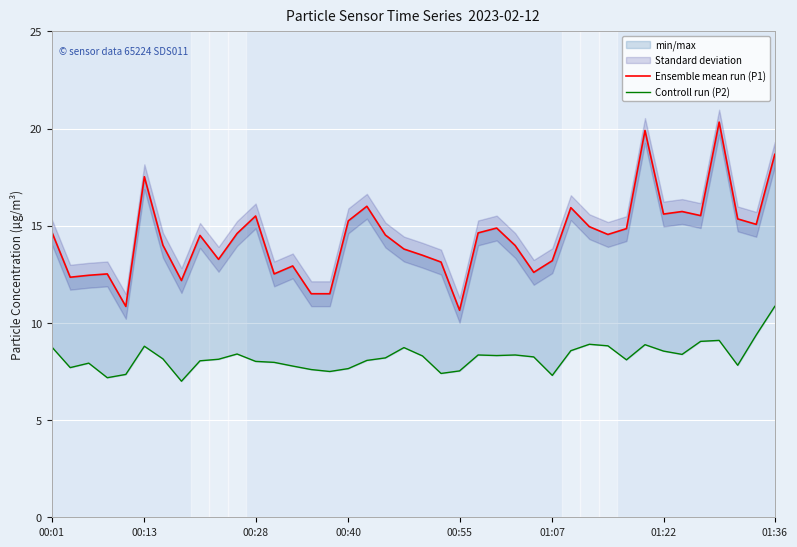

At how many categories does at least one series exceed 14?

22